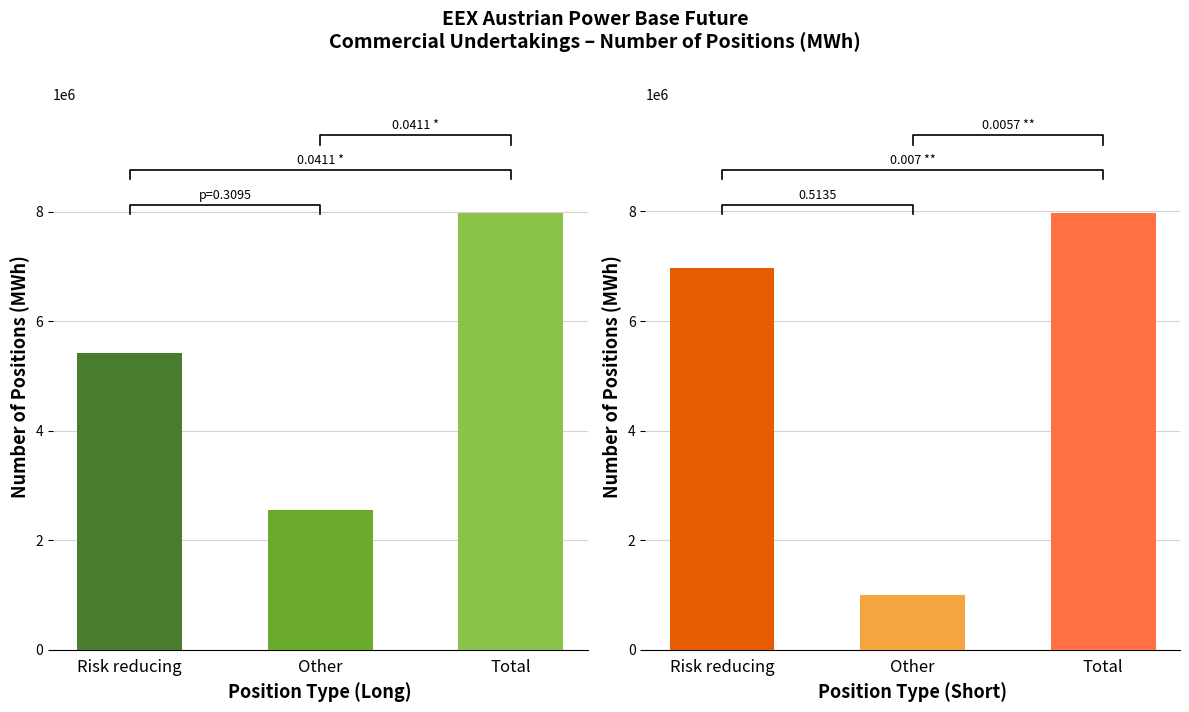

What is the label of the 3rd bar from the left?

Total